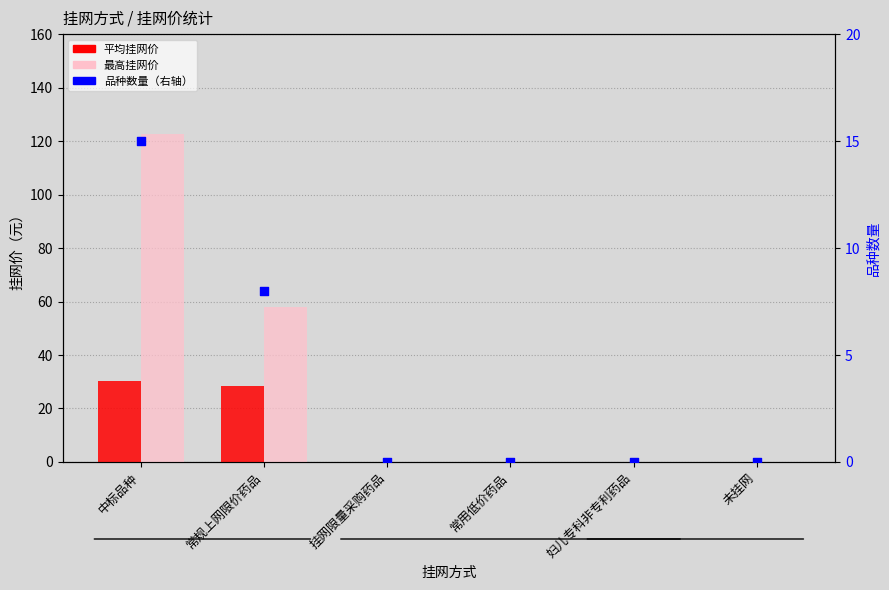

Which series has the widest spread of Y values?

最高挂网价